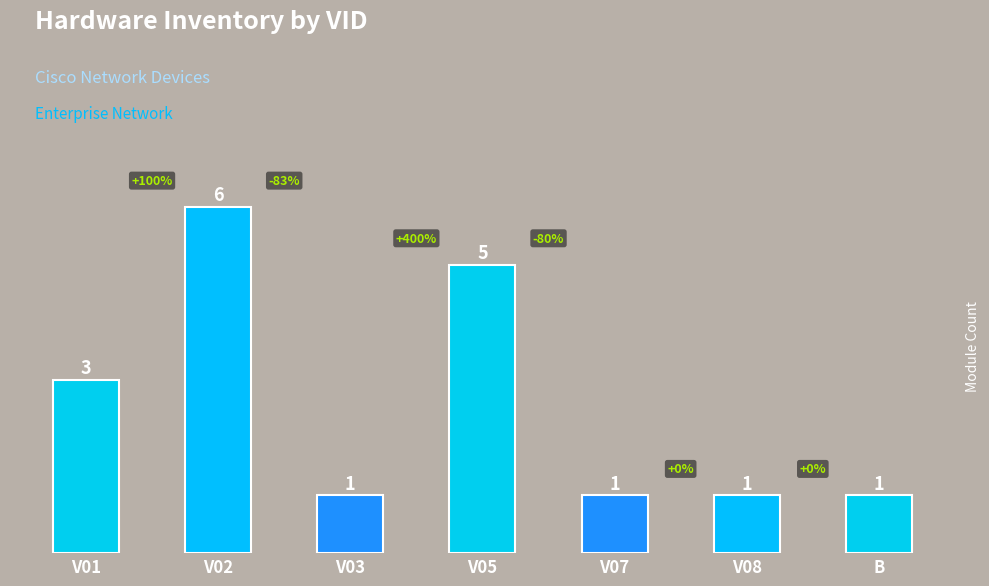

Between V05 and V02, which is larger?

V02